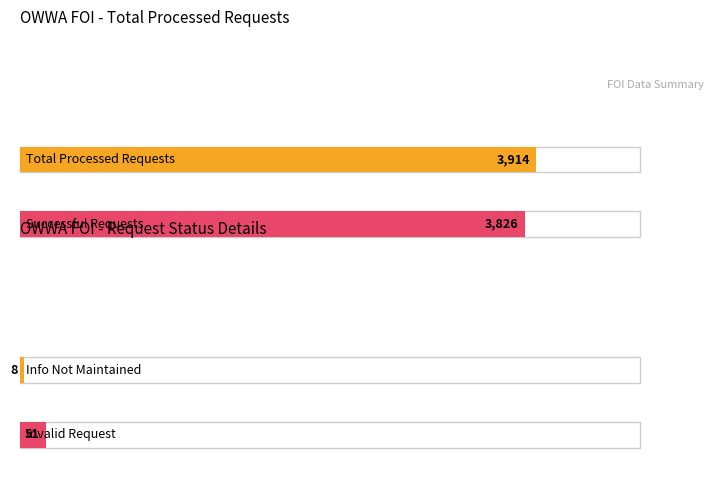

The value of Total Processed Requests at 2021-Q3 is 469. True or false?

False